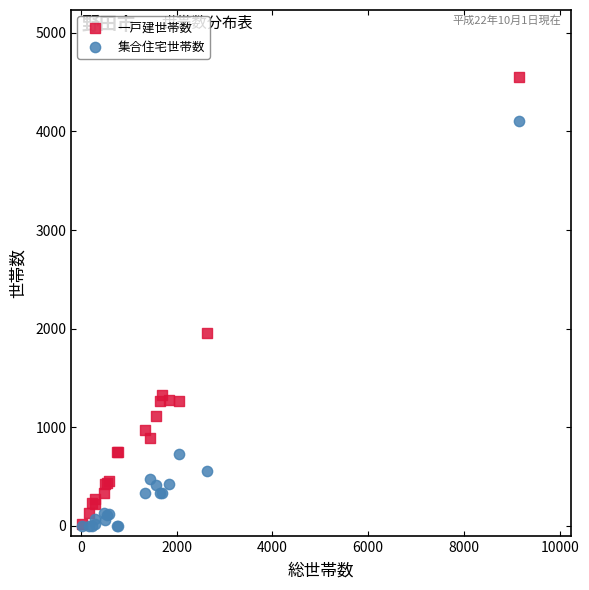

Across all series, what Y value is closest to 2274?

1960